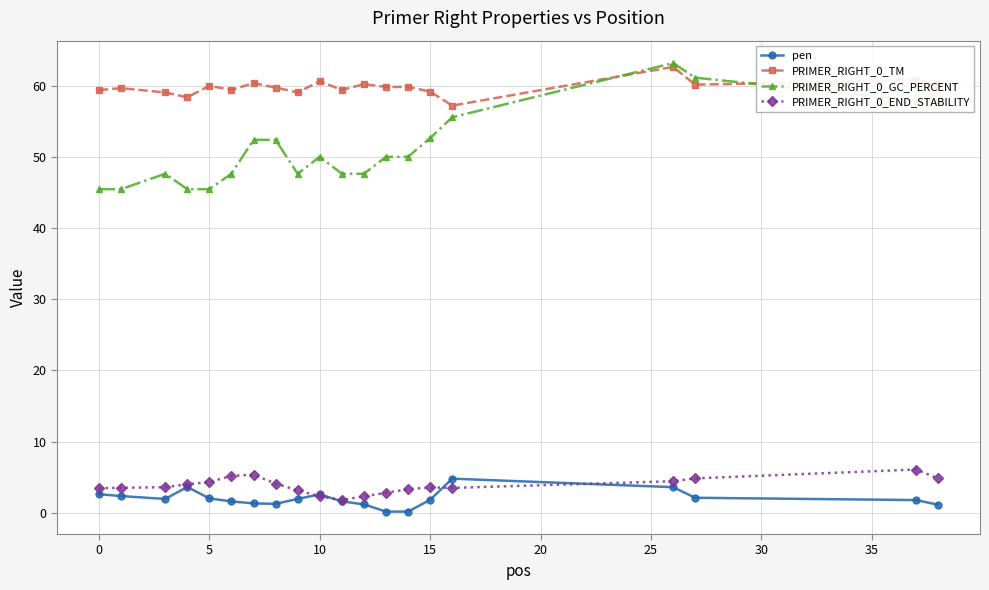

What is the minimum value shown in the chart?

0.2